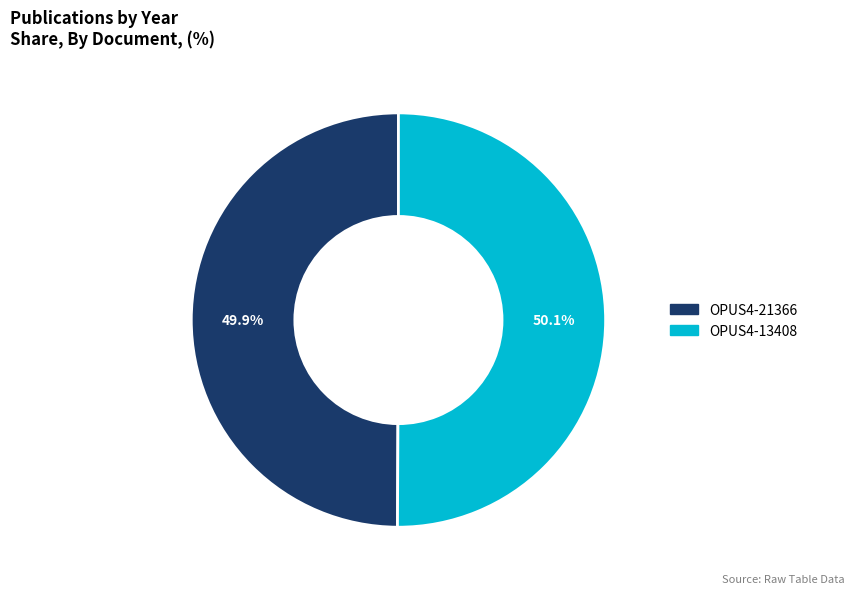

Does any single category account for the majority?

Yes